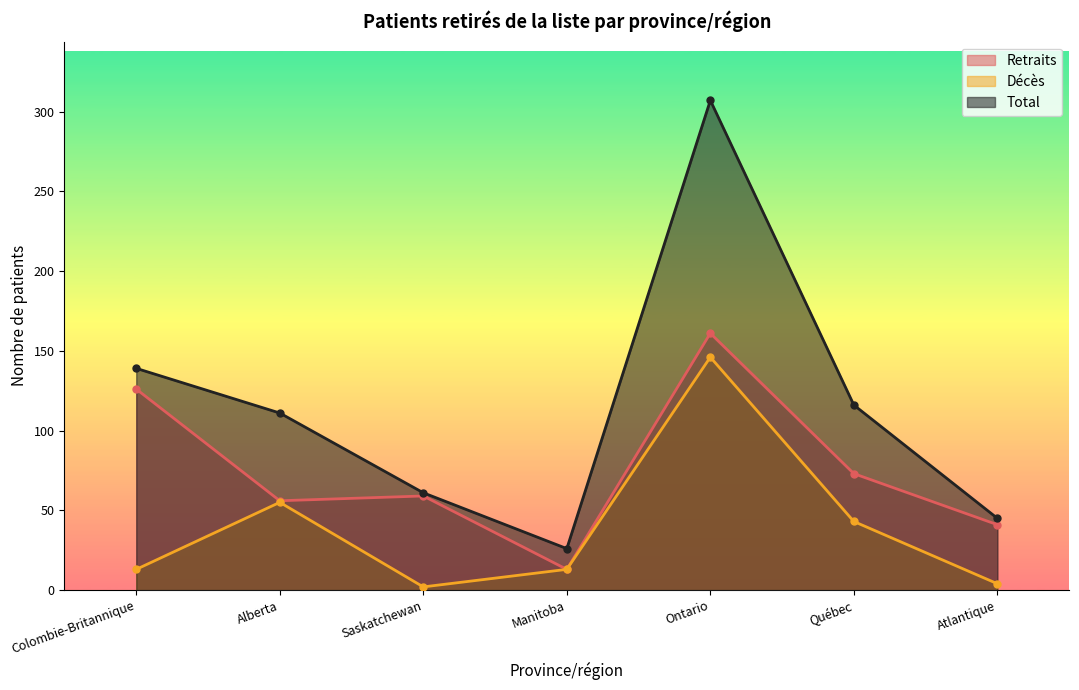

How many interior local valleys does the Décès series have?

1